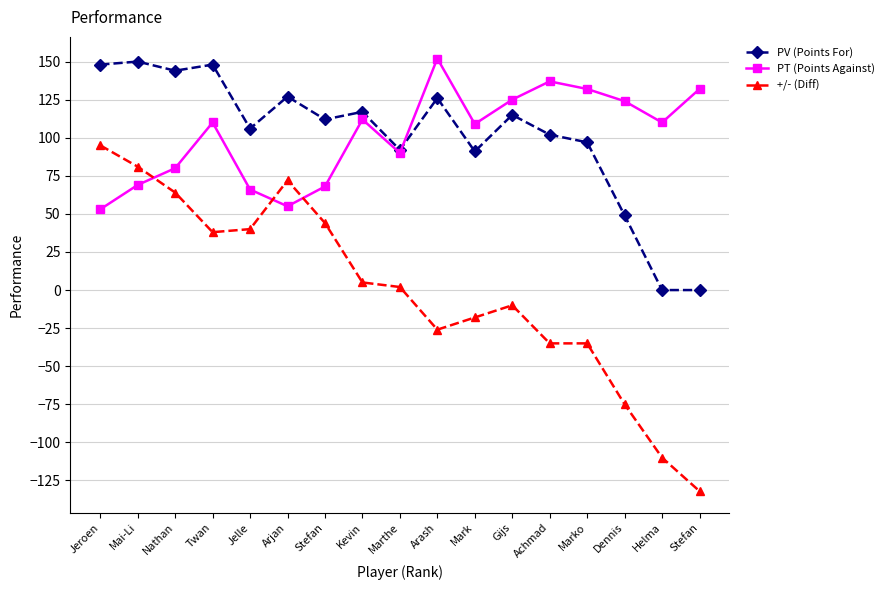

The value of +/- (Diff) at Twan is 57. True or false?

False